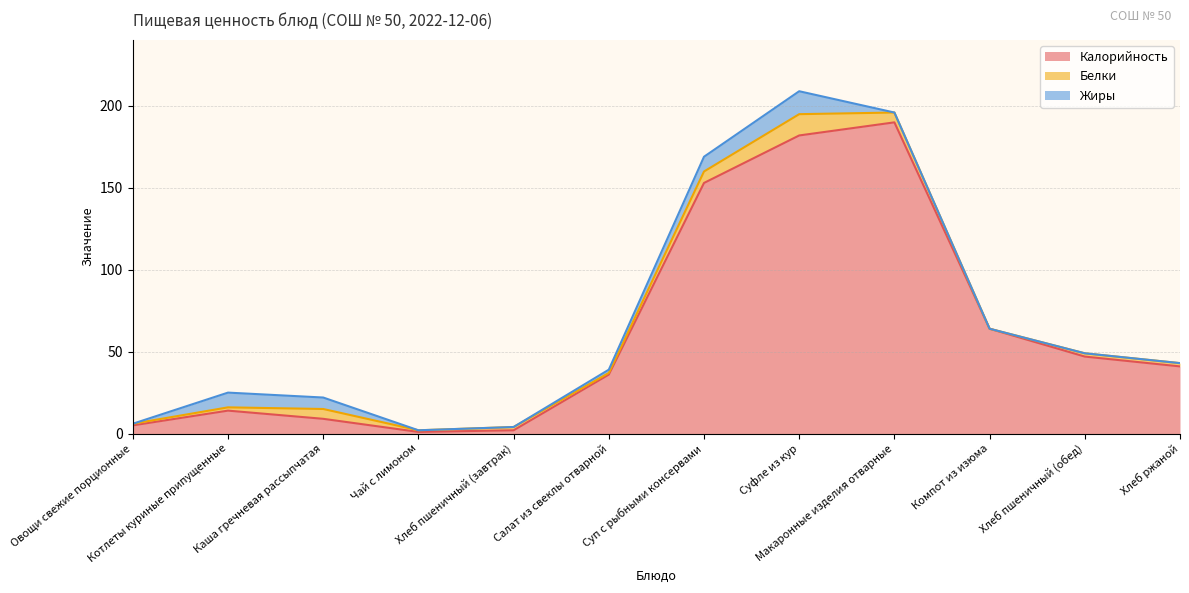

Reading left to right, extract all data points from this chart.

Калорийность: 5	14	9	1	2	36	153	182	190	64	47	41
Белки: 1	2	6	1	2	1	7	13	6	0	2	2
Жиры: 0	9	7	0	0	2	9	14	0	0	0	0